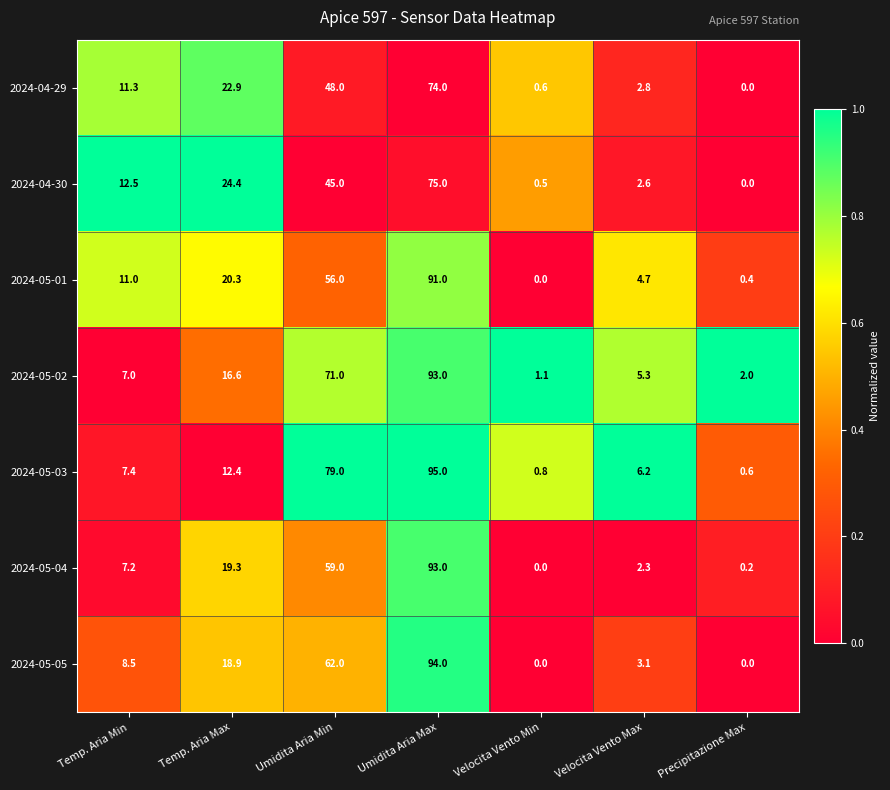

At which category is the sum across all series the highest?

Umidita Aria Max